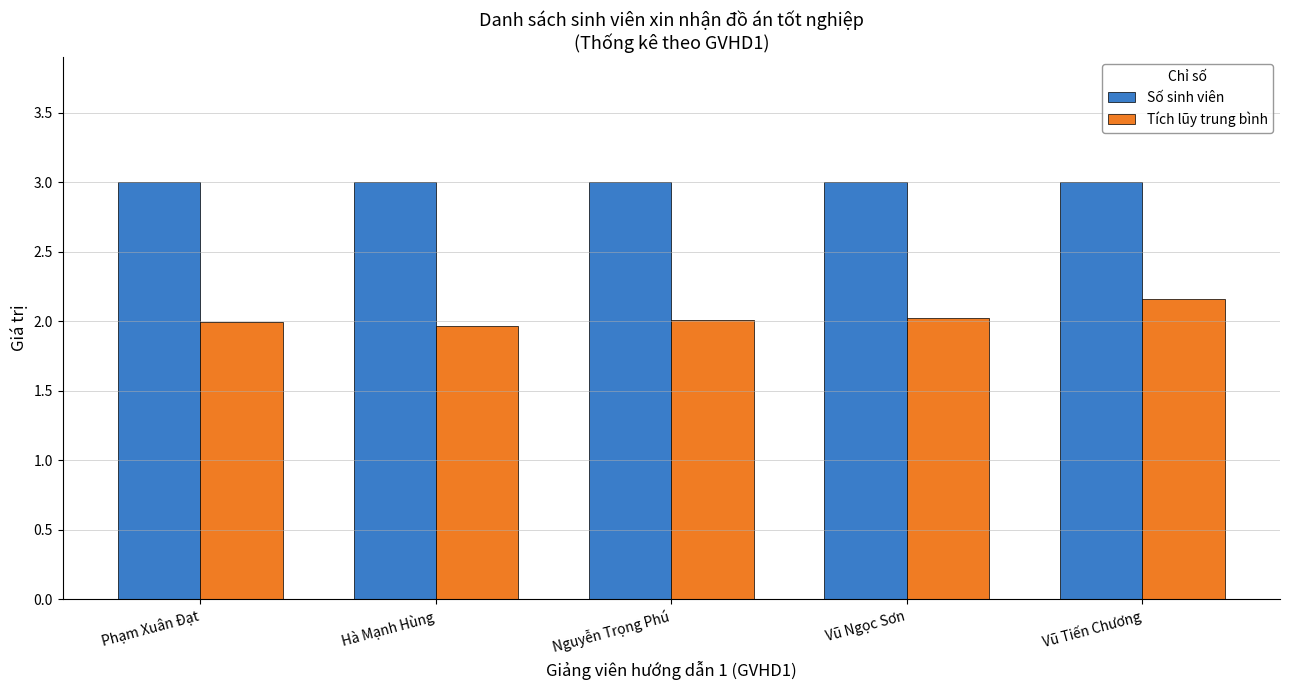

Is it true that Tích lũy trung bình equals 2.0 at Hà Mạnh Hùng?

True